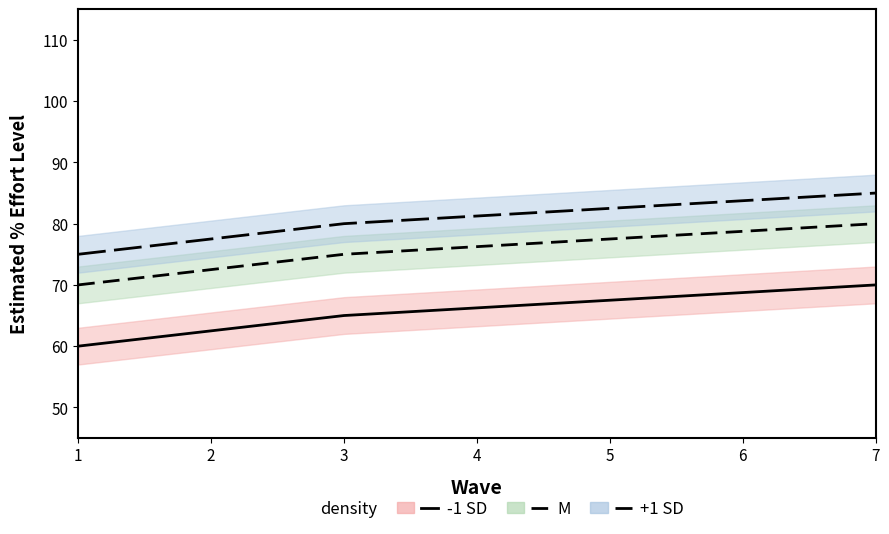

The -1 SD series shows 115.1 at 6. True or false?

False